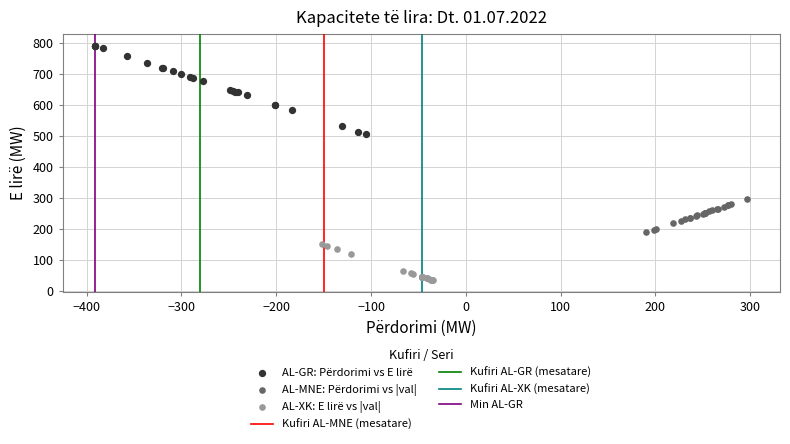

Which series contains the lowest Y value?

AL-XK: E lirë vs |val|